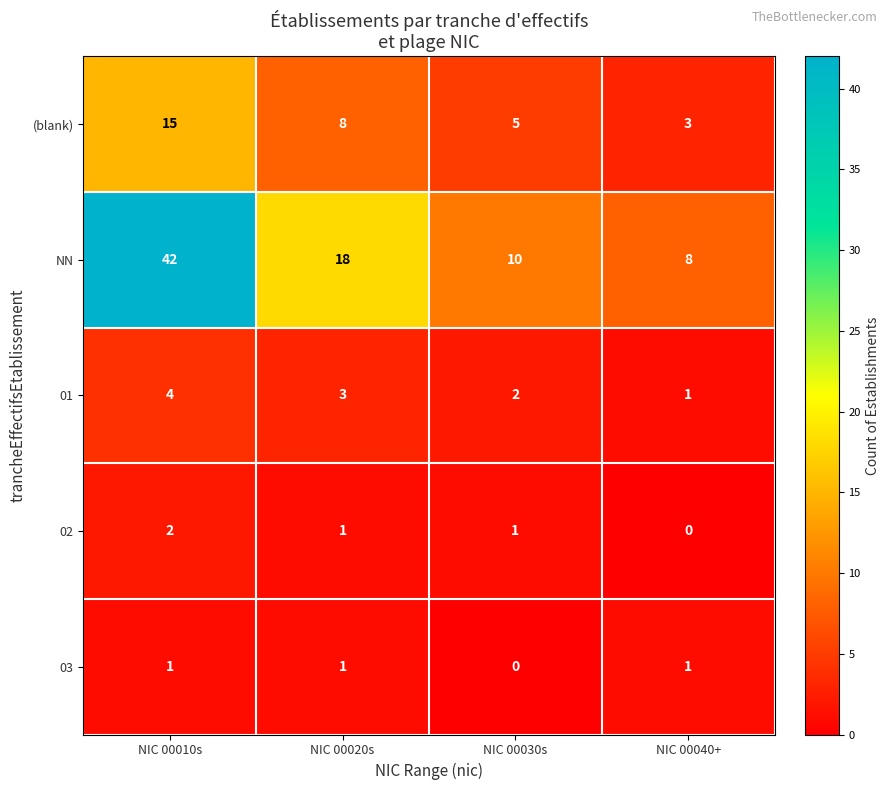

Which series has the widest spread of values?

NN